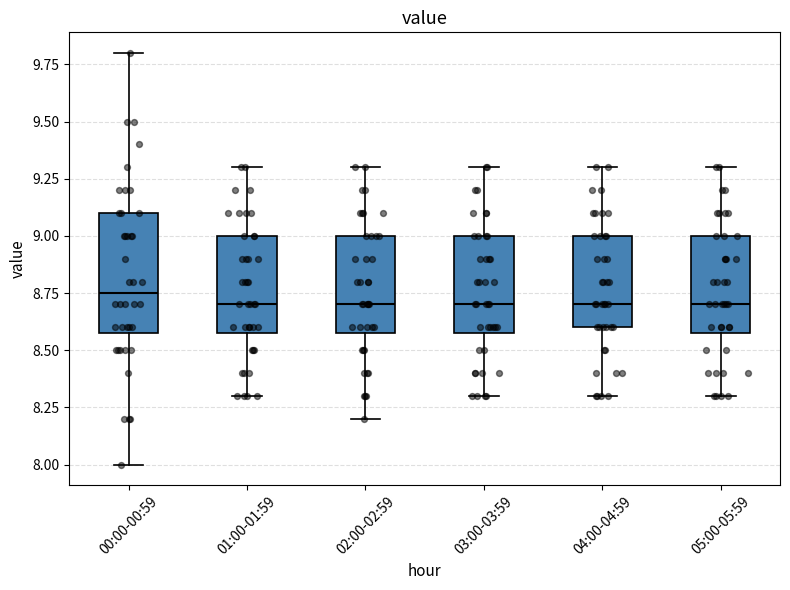

Comparing the boxes themselves (not the whiskers), which one is the tallest?

00:00-00:59